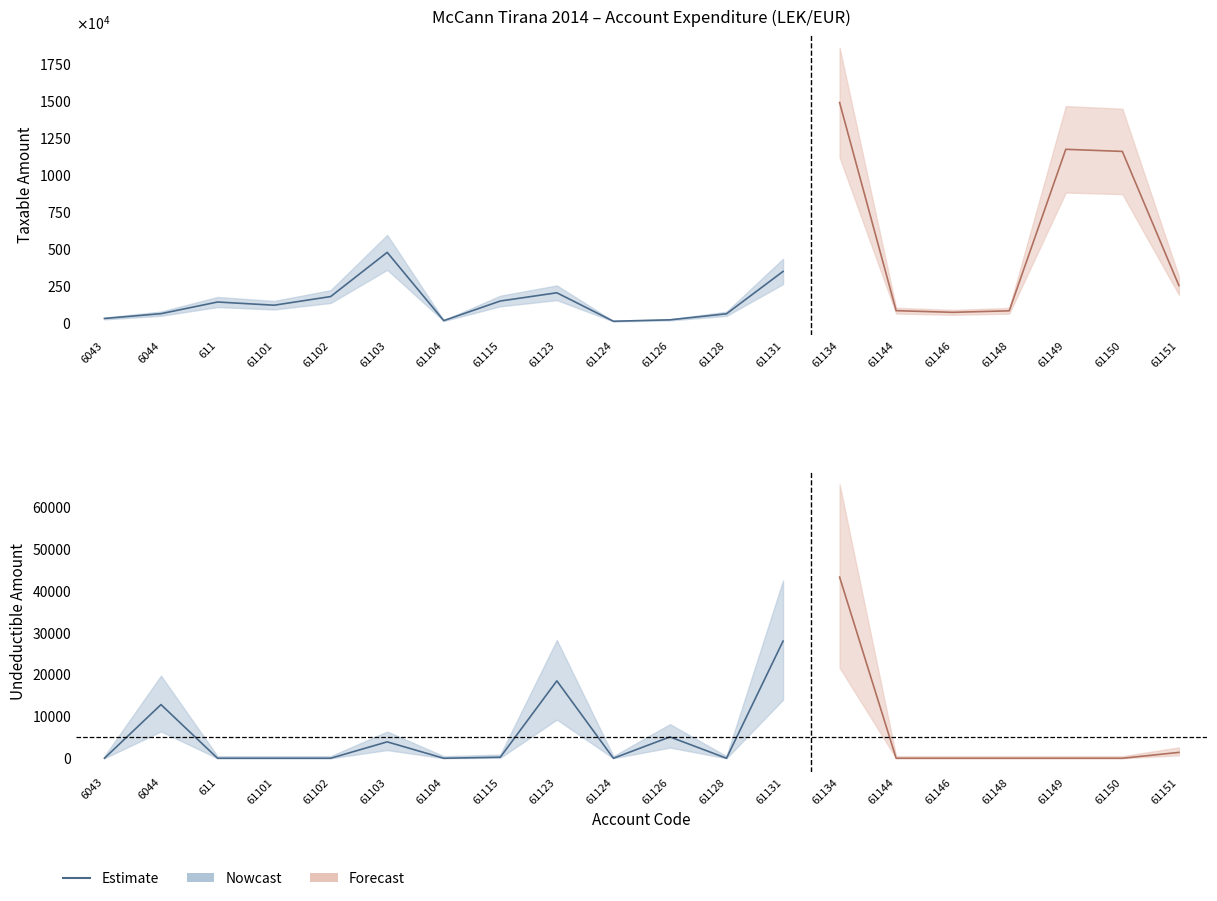

What is the label of the 8th point from the right?

61103